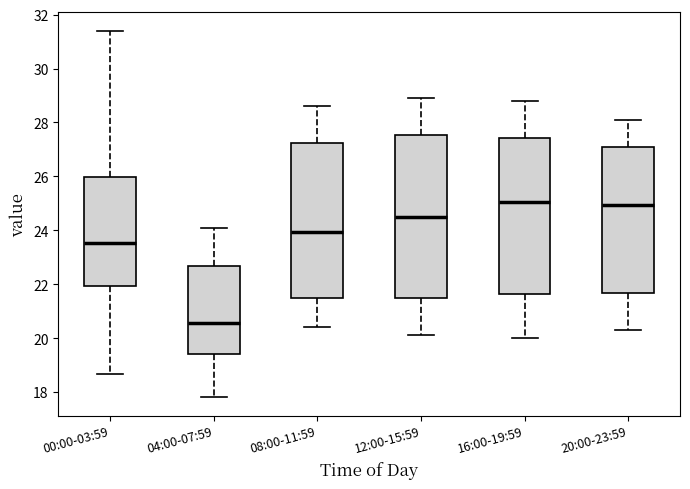

Reading left to right, read every box against the y-axis: the position of its median line, the range the box covers, and the ends of its whiskers. The values are not printed on the chart, so give them approximately, as read against the axis.

00:00-03:59: median 23.6, box 22.0 to 26.0, whiskers 18.6 to 31.4
04:00-07:59: median 20.6, box 19.4 to 22.6, whiskers 17.8 to 24.2
08:00-11:59: median 24.0, box 21.4 to 27.2, whiskers 20.4 to 28.6
12:00-15:59: median 24.6, box 21.4 to 27.6, whiskers 20.2 to 29.0
16:00-19:59: median 25.0, box 21.6 to 27.4, whiskers 20.0 to 28.8
20:00-23:59: median 25.0, box 21.6 to 27.2, whiskers 20.4 to 28.2